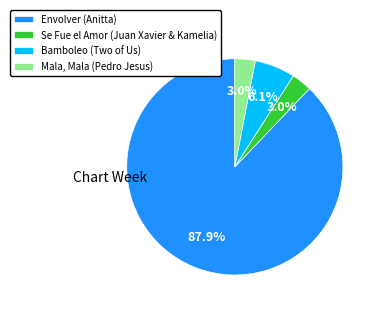

The Envolver (Anitta) slice represents 82% of the pie. True or false?

False